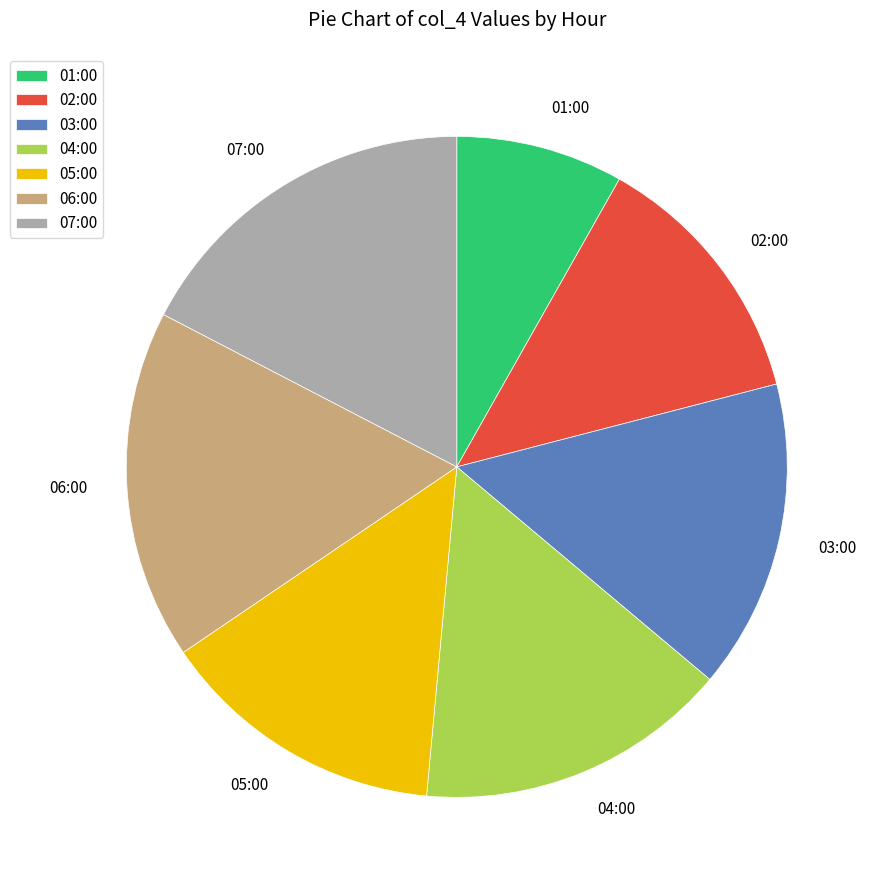

What is the smallest slice in the pie chart?

01:00